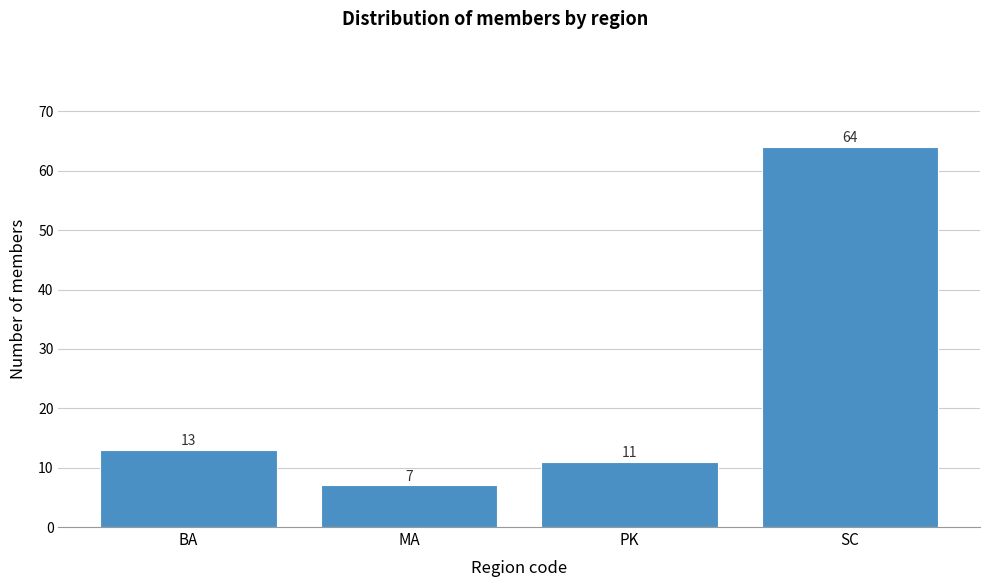

Reading left to right, what are all the values shown in this chart?

BA=13	MA=7	PK=11	SC=64